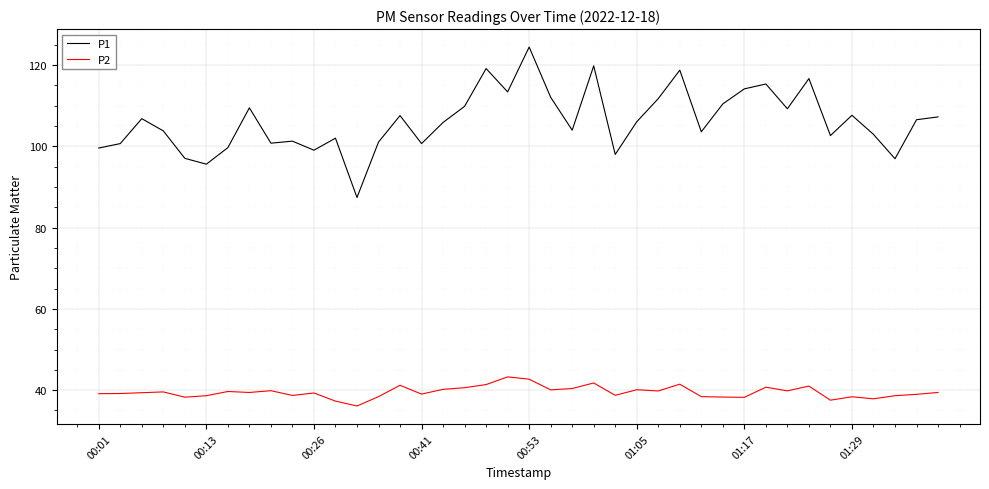

Which series has the largest total across all categories?

P1